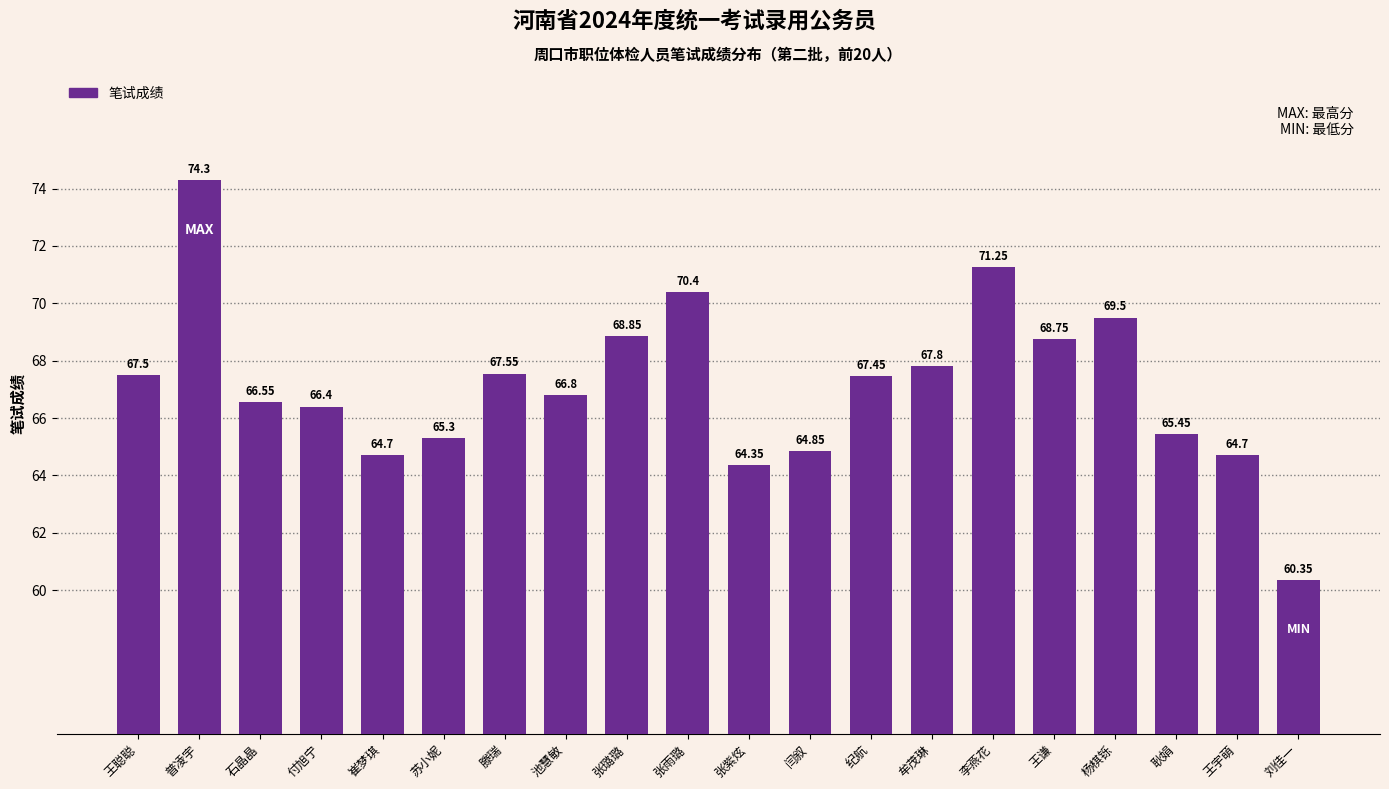

How many categories are shown in the chart?

20